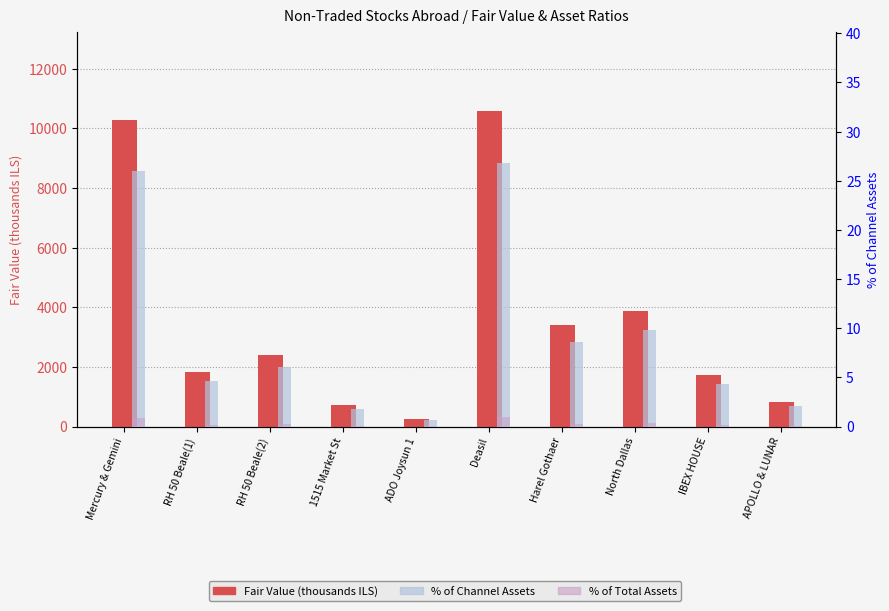

Where does the % of Channel Assets series first go above 6?

Mercury & Gemini